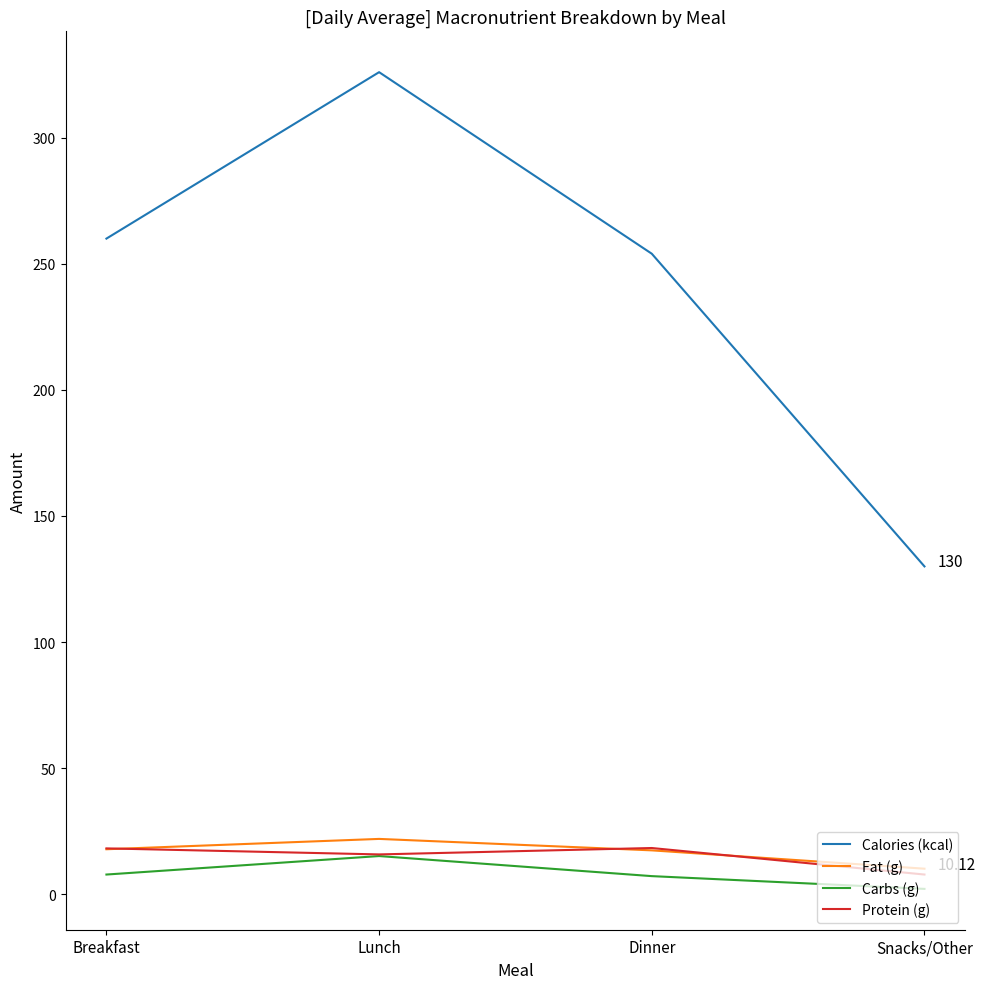

What are all the series names shown in the legend?

Calories (kcal), Fat (g), Carbs (g), Protein (g)